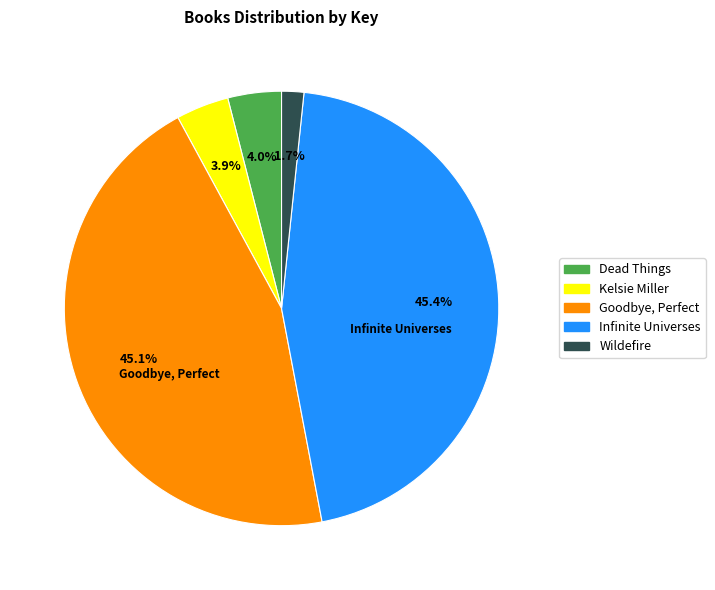

Does Kelsie Miller account for over 50% of the chart?

No